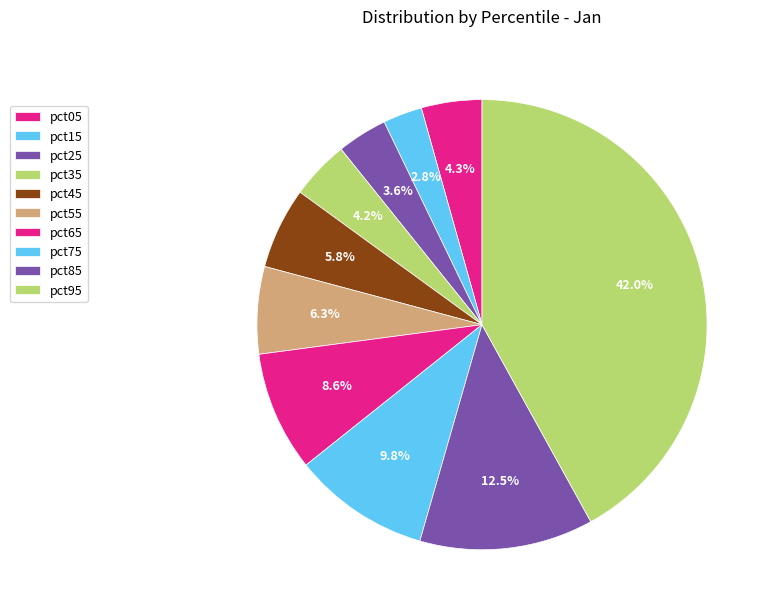

Which category has the biggest portion of the pie?

pct95